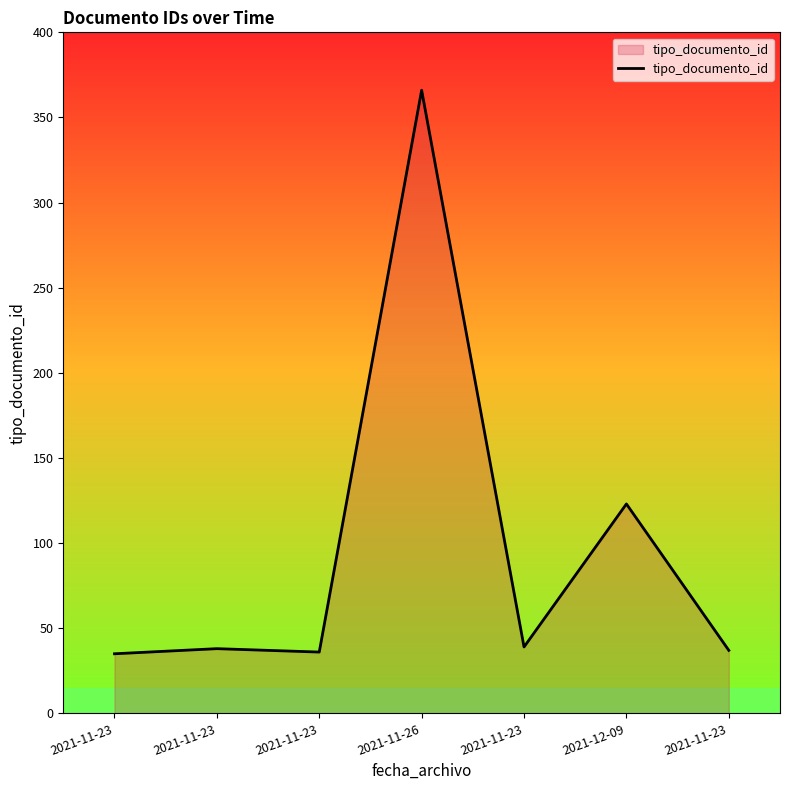

At which category does the data reach its first local valley?

2021-11-23